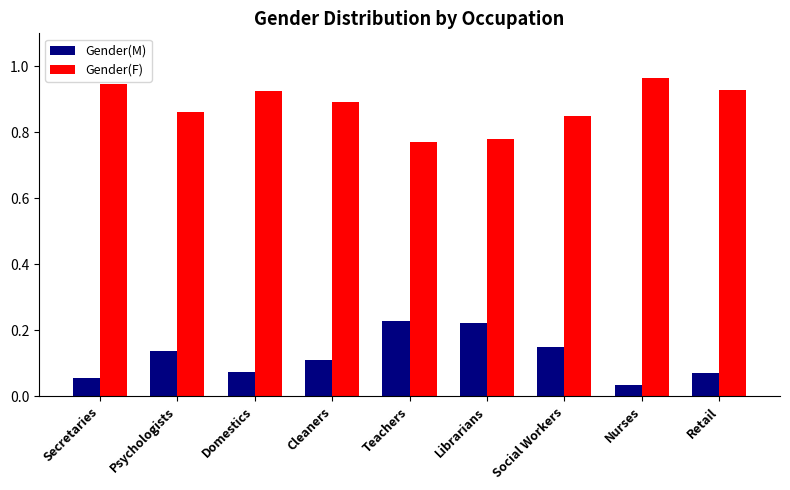

List the series in order of their overall mean, highest first.

Gender(F), Gender(M)